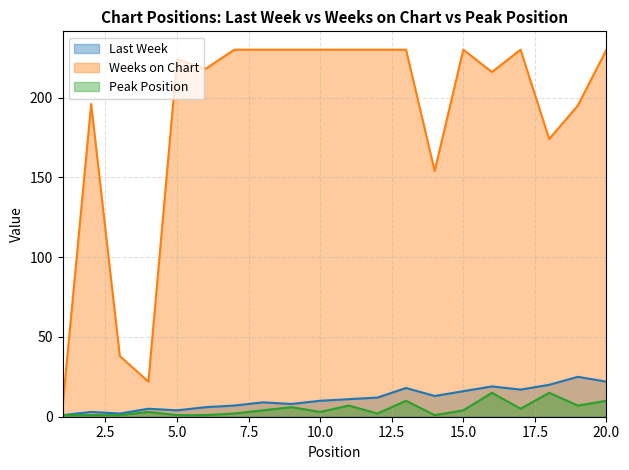

What are all the series names shown in the legend?

Last Week, Weeks on Chart, Peak Position